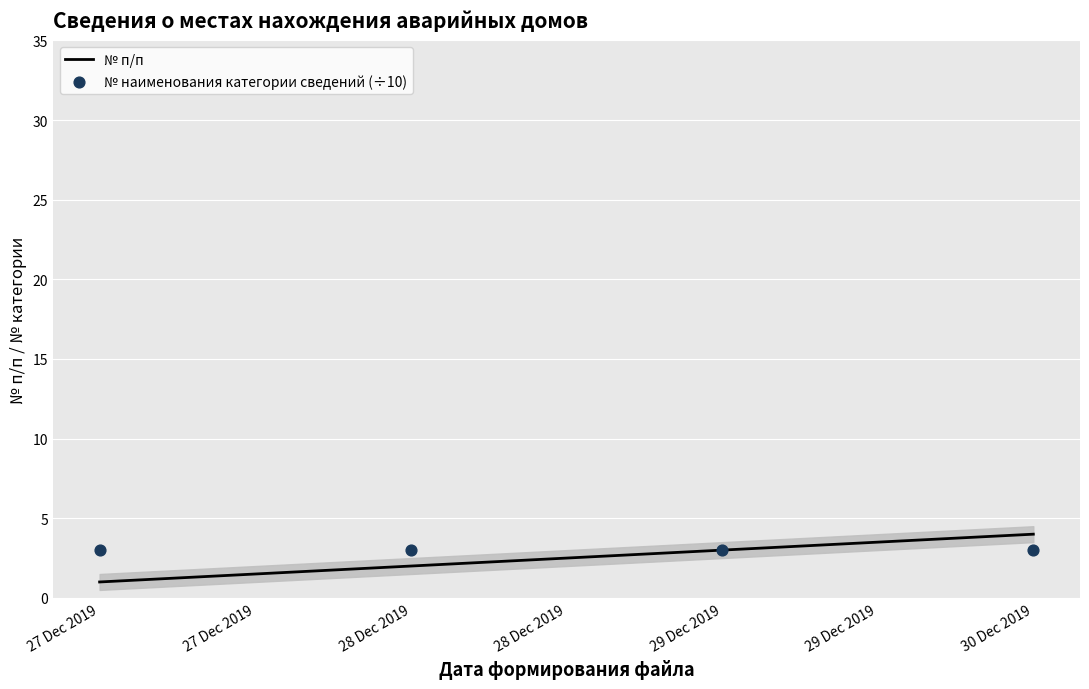

Which series has the largest total across all categories?

№ наименования категории сведений (÷10)